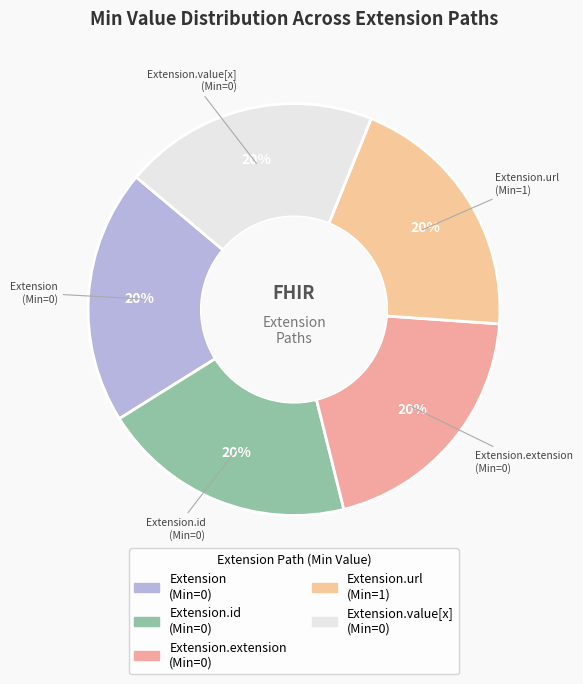

Does any single category account for the majority?

No